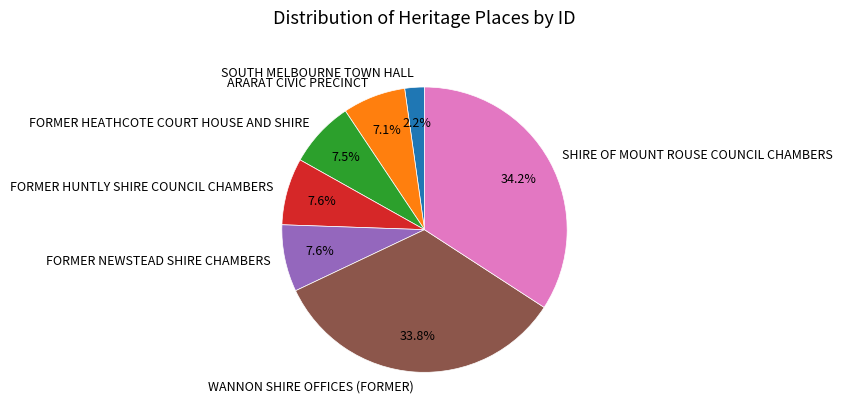

Between SHIRE OF MOUNT ROUSE COUNCIL CHAMBERS and FORMER NEWSTEAD SHIRE CHAMBERS, which is larger?

SHIRE OF MOUNT ROUSE COUNCIL CHAMBERS